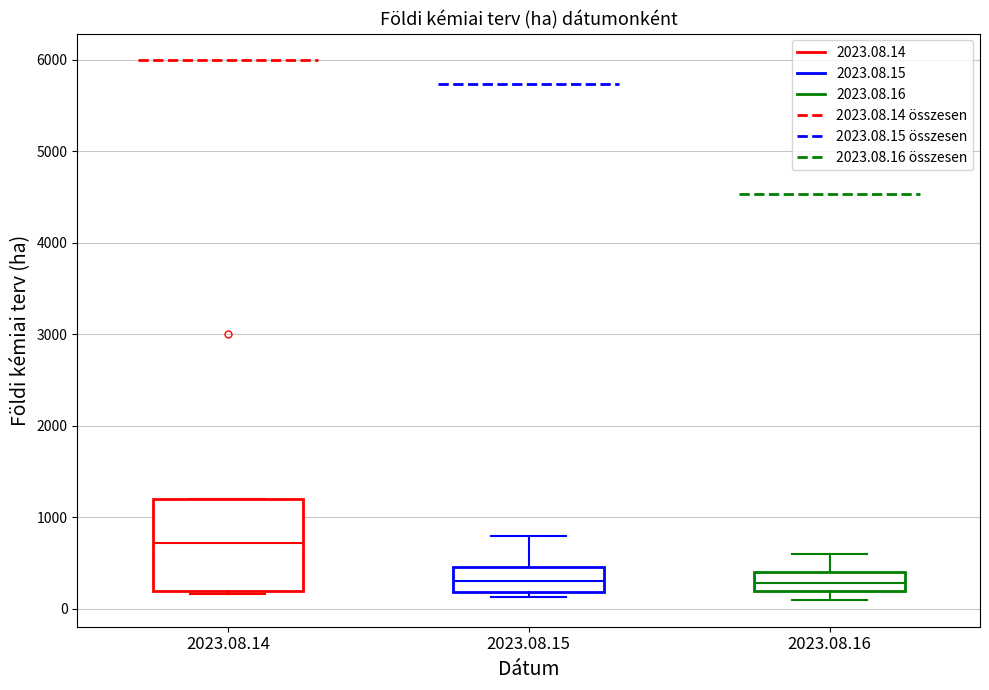

Which box's median line is the highest?

2023.08.14